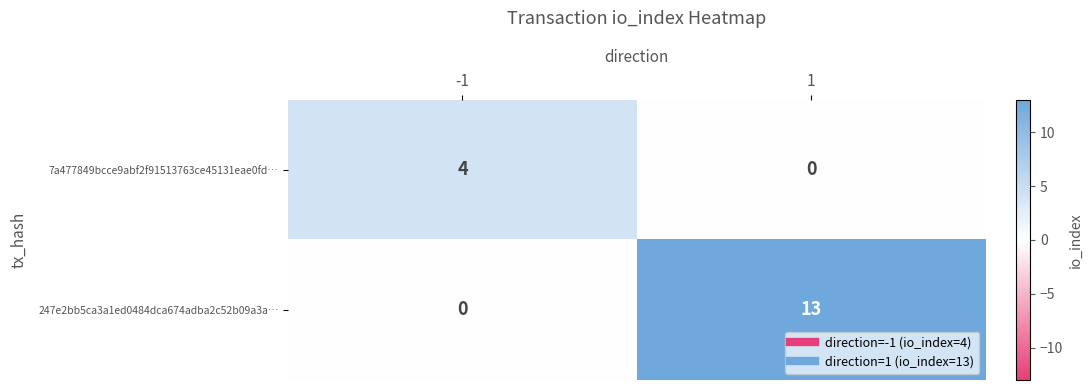

What is the difference between the highest and lowest values at 1?

13